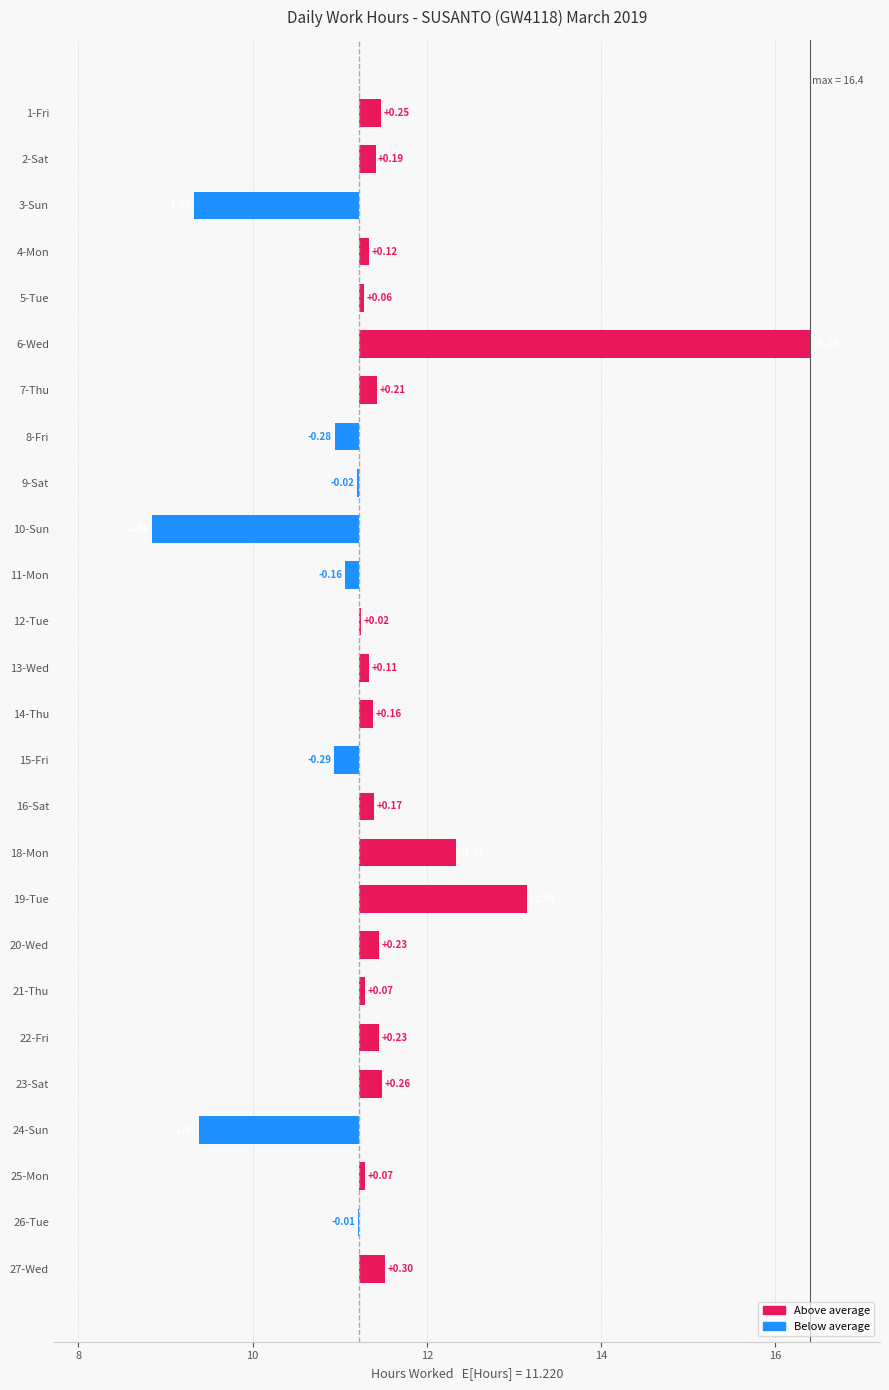

What is the average value?

0.1